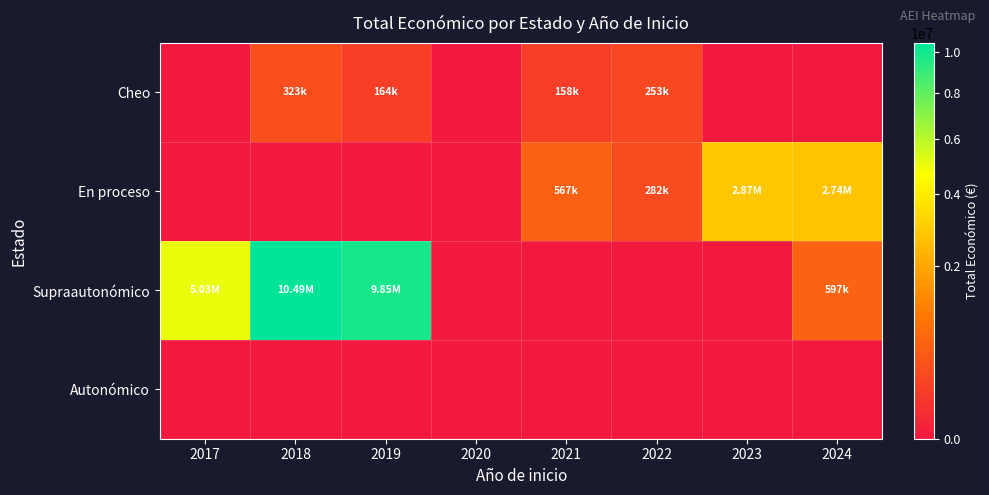

What is the total value across all series at 2021?

726015